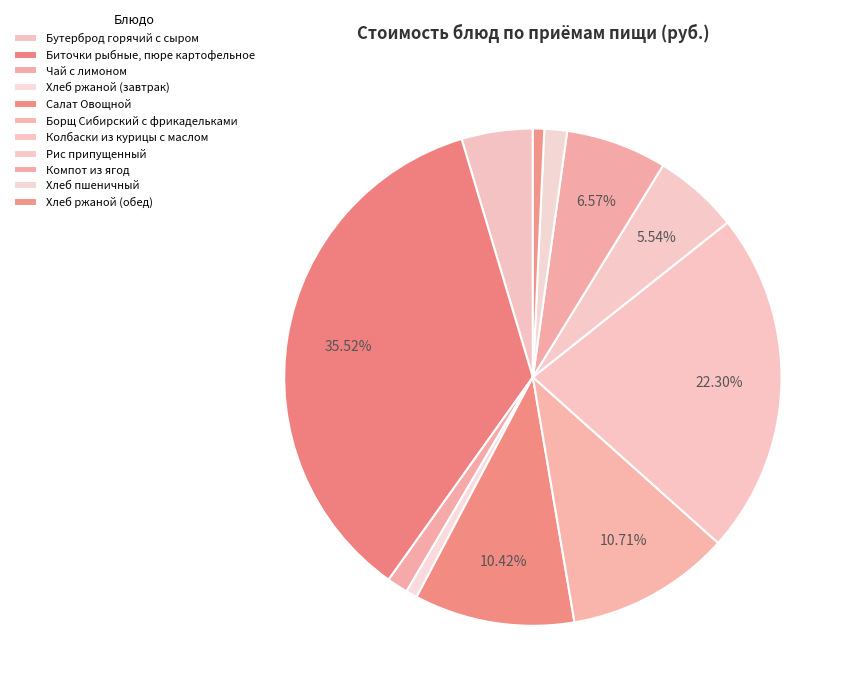

Which category has the smallest portion of the pie?

Хлеб ржаной (завтрак)